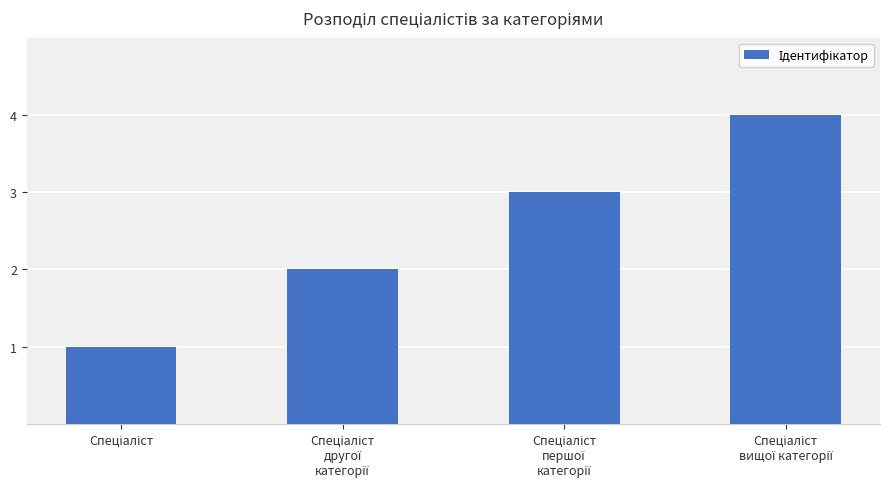

How many series are shown in this chart?

1